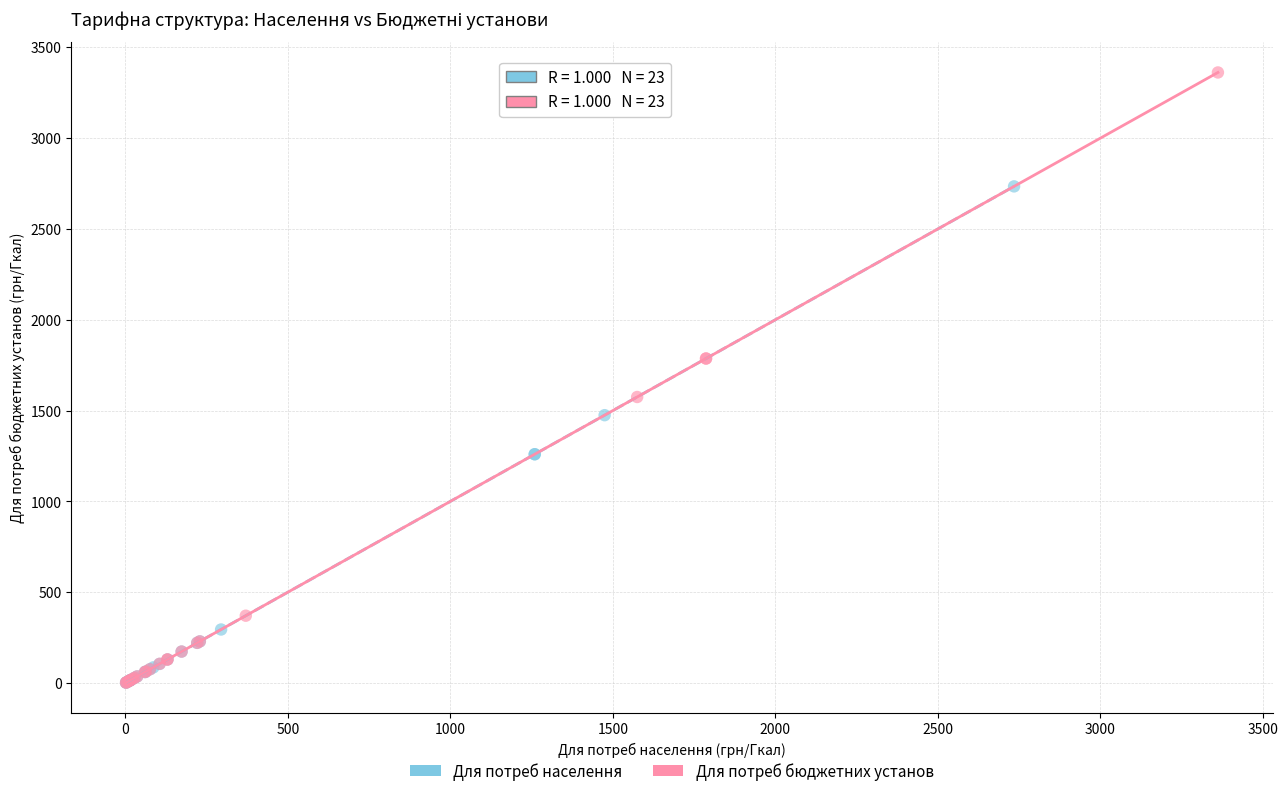

Which series reaches the maximum Y coordinate?

Для потреб бюджетних установ